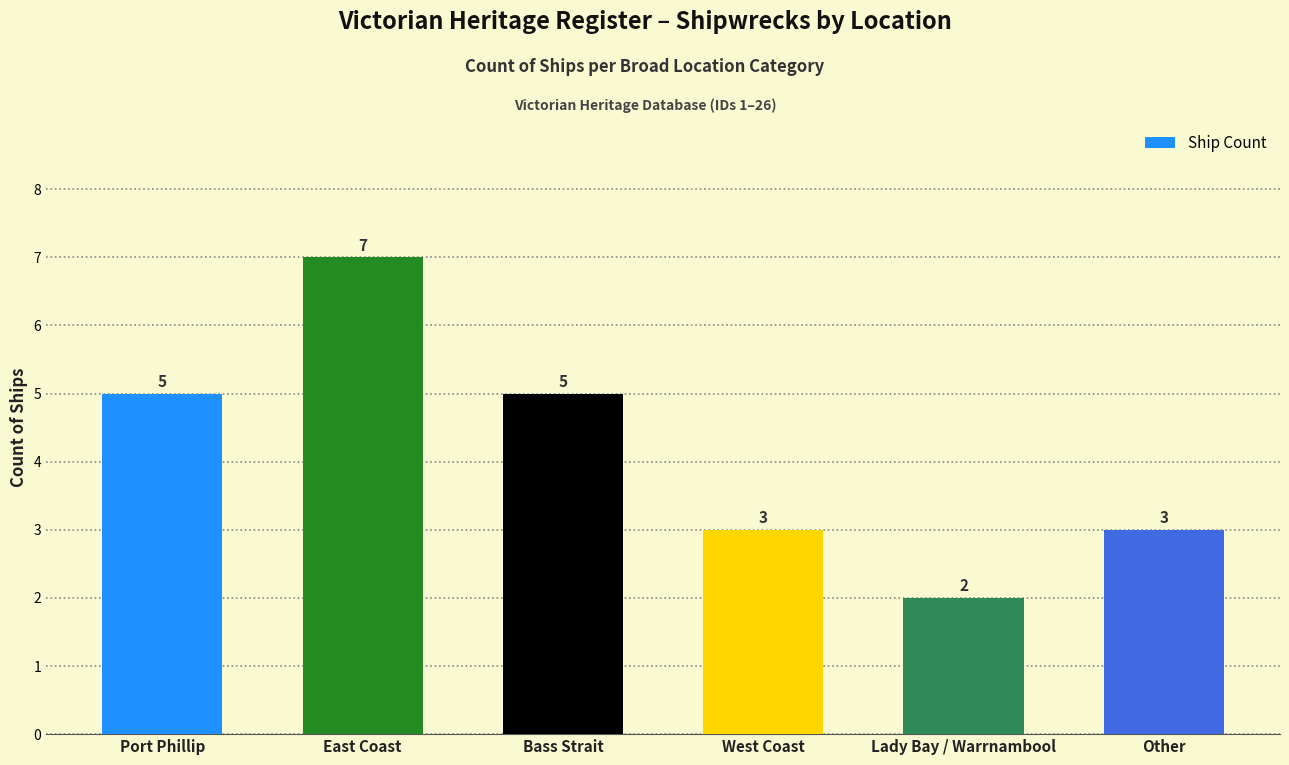

Are the bars grouped side by side (vs. stacked)?

No